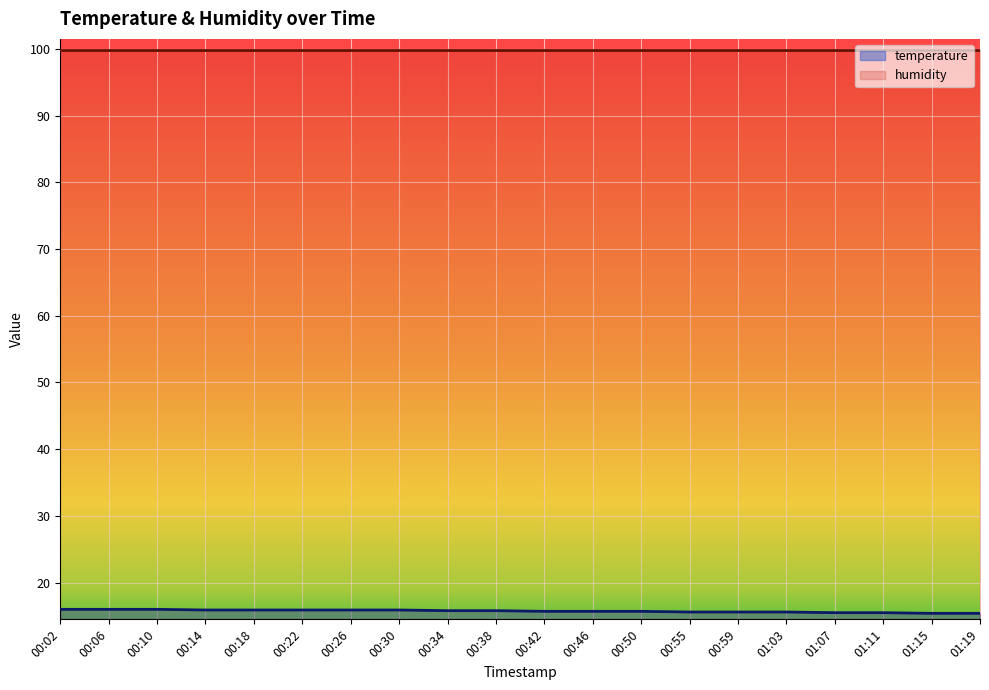

What is the difference between the maximum and minimum values?

0.6